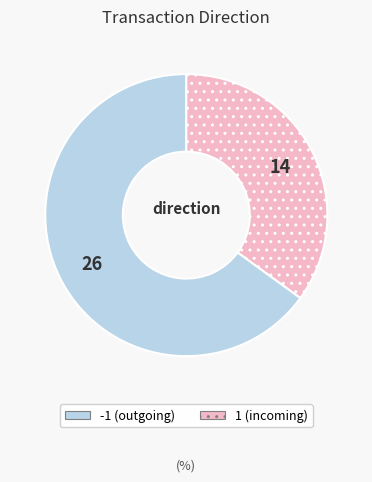

Is the sum of 1 and -1 greater than half?

Yes